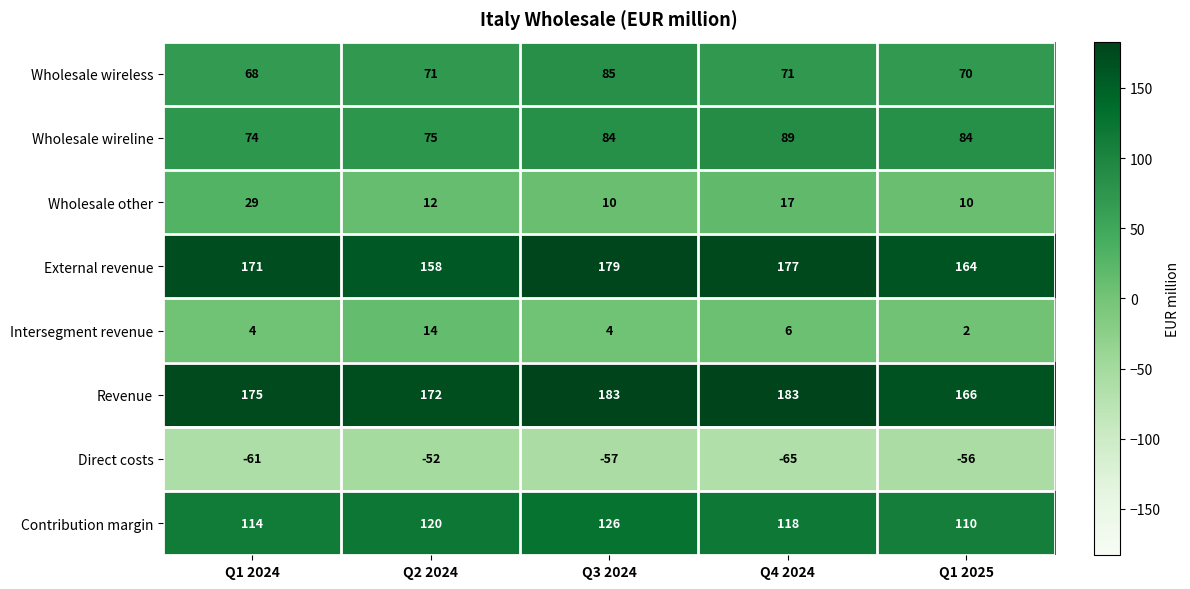

The Contribution margin series shows 118 at Q4 2024. True or false?

True